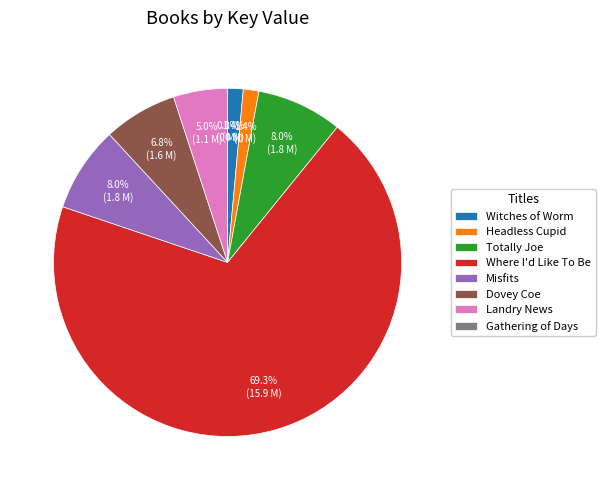

Which category accounts for the majority?

Where I'd Like To Be